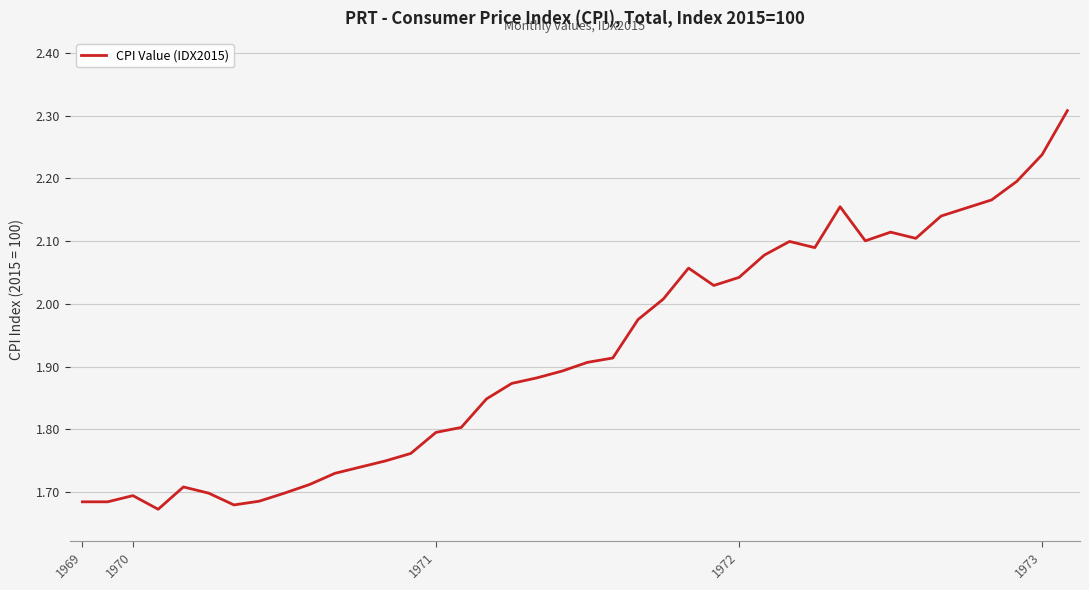

What is the maximum value shown in the chart?

2.3